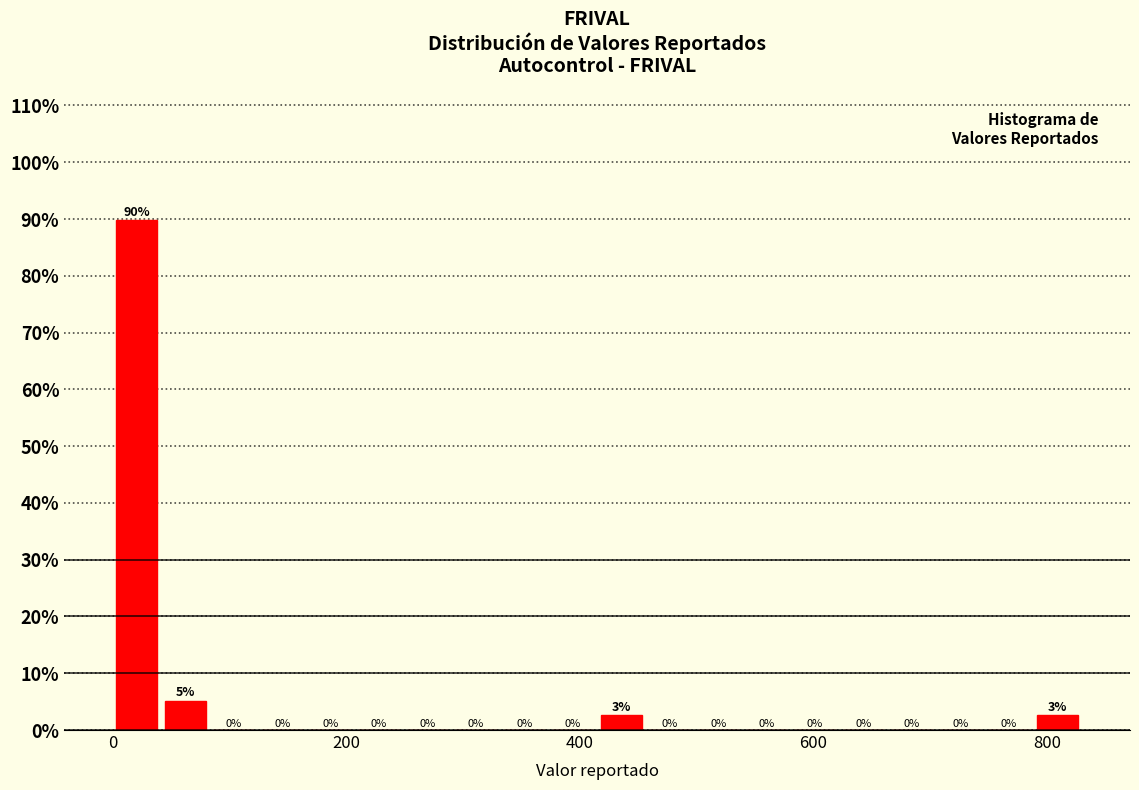

Read against the x-axis, roughly where is the centre of the tallest bar?

20